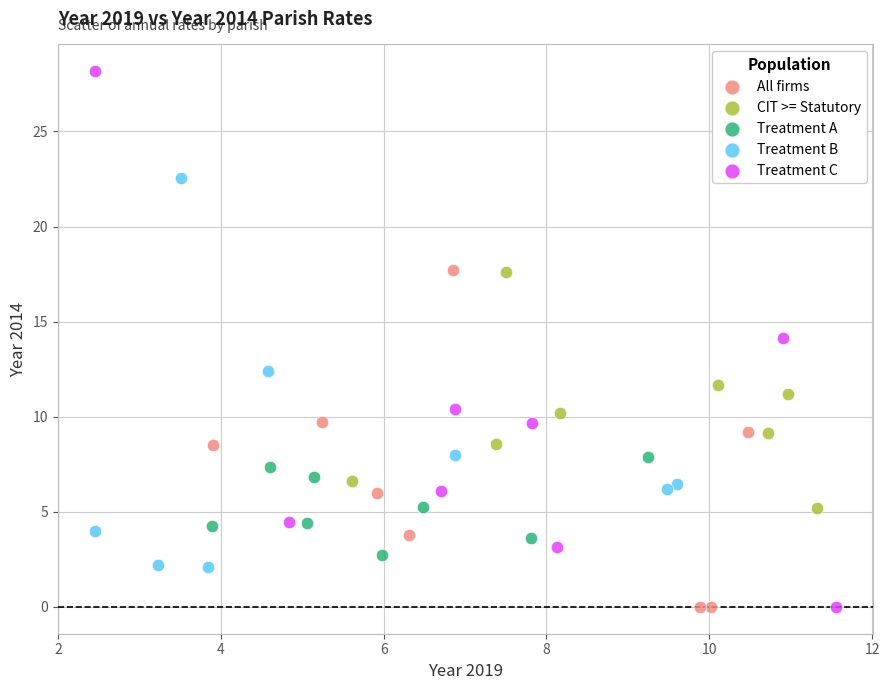

Which series has the widest spread of Y values?

Treatment C